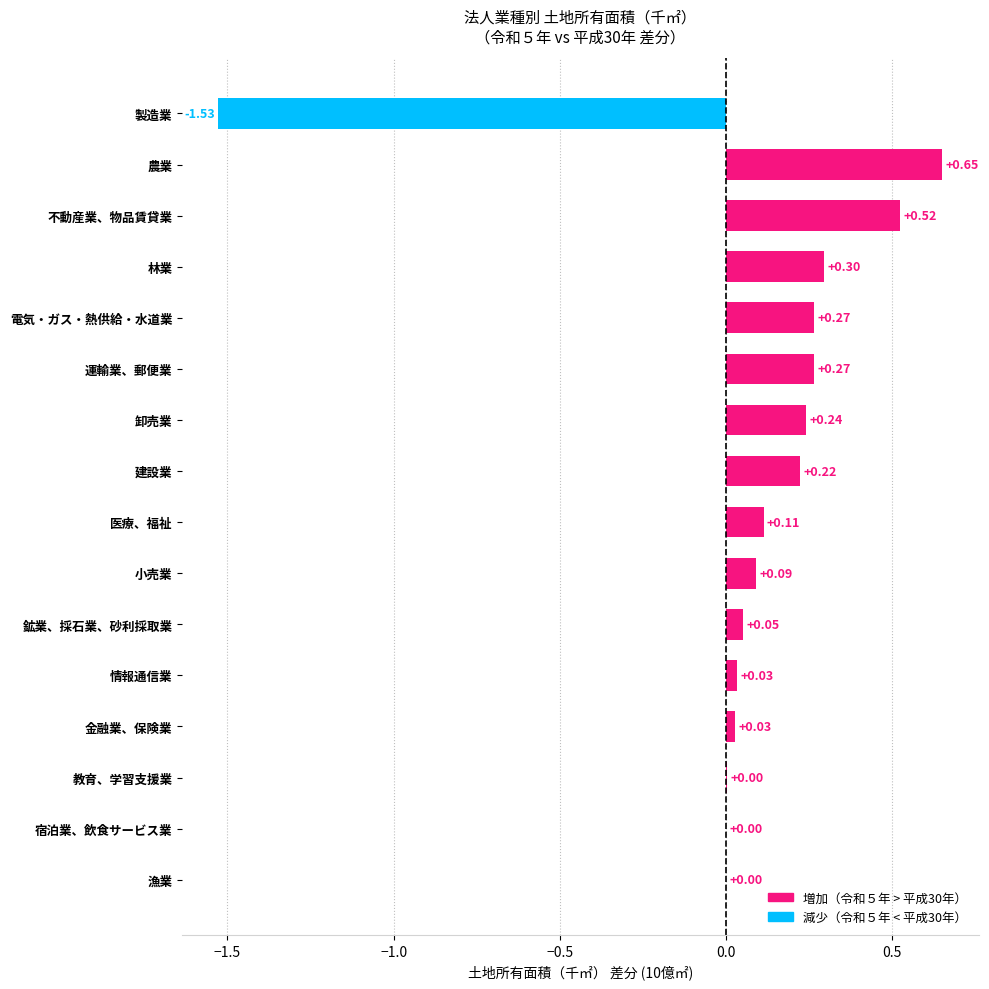

Count the number of data series in this chart.

1